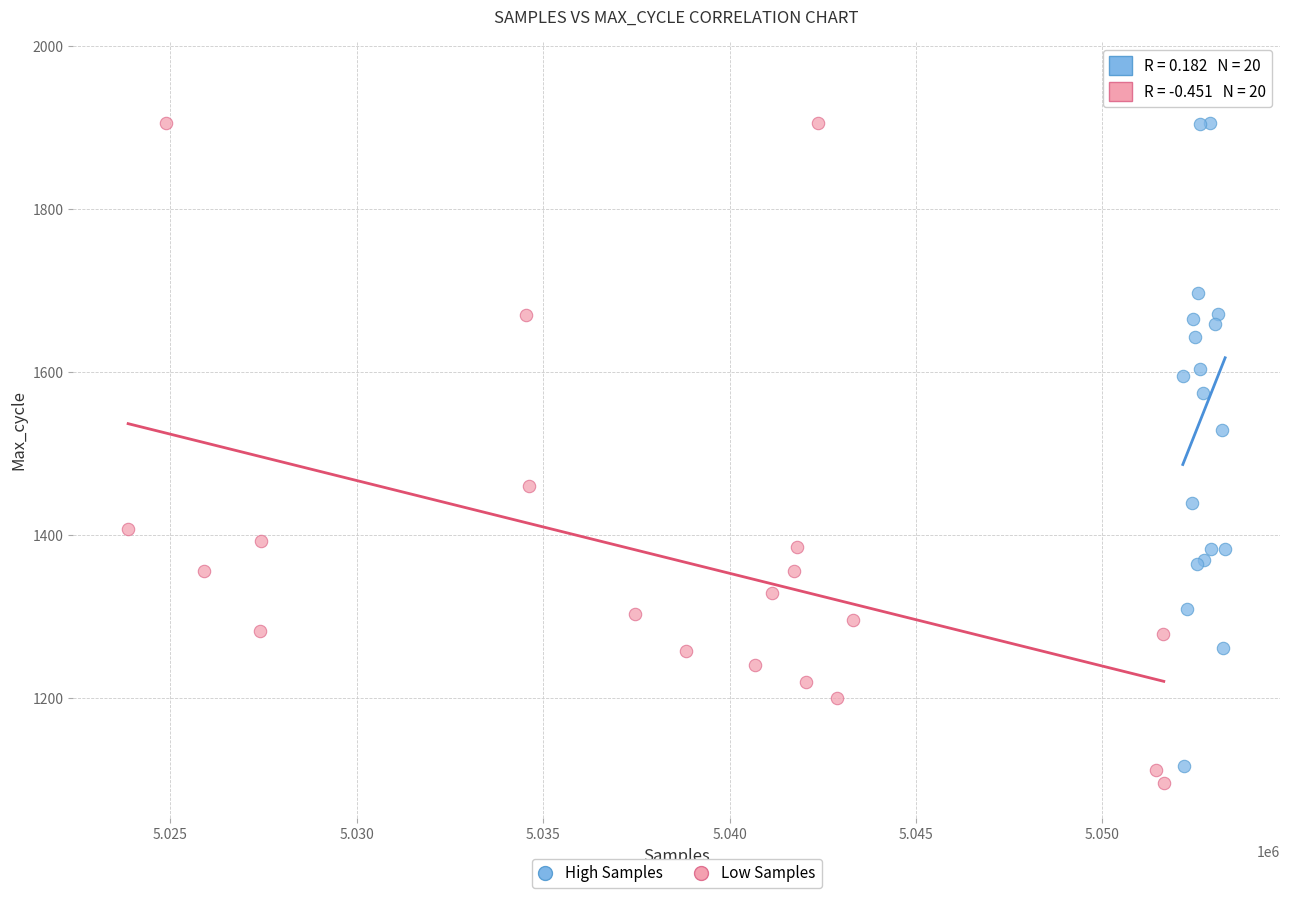

Which series has the widest spread of Y values?

High Samples